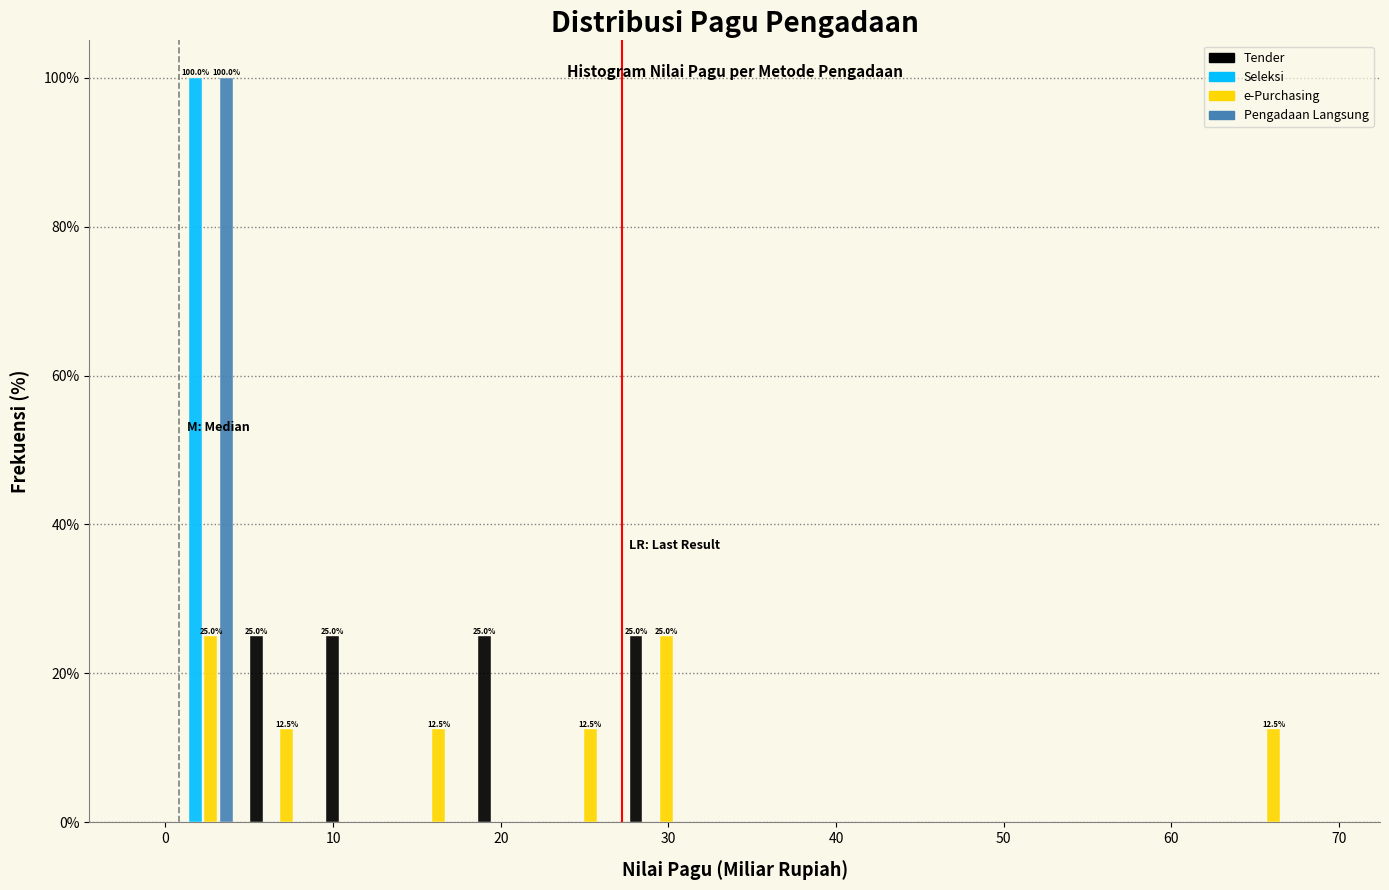

In the Seleksi series, which range on the x-axis has the tallest bar?

0 to 5